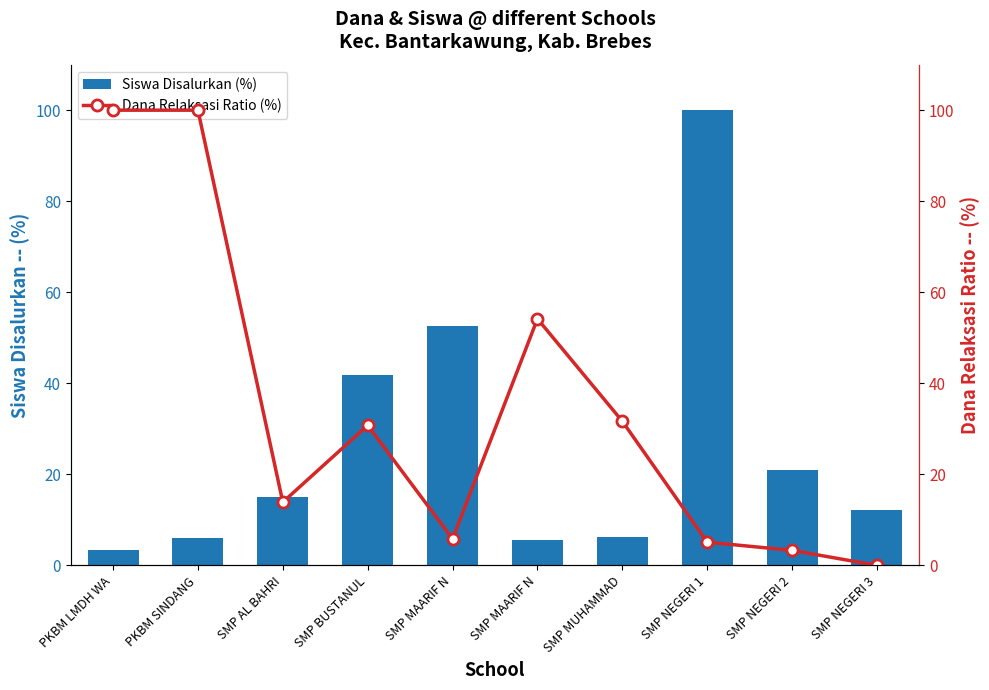

At how many categories does at least one series exceed 26?

7